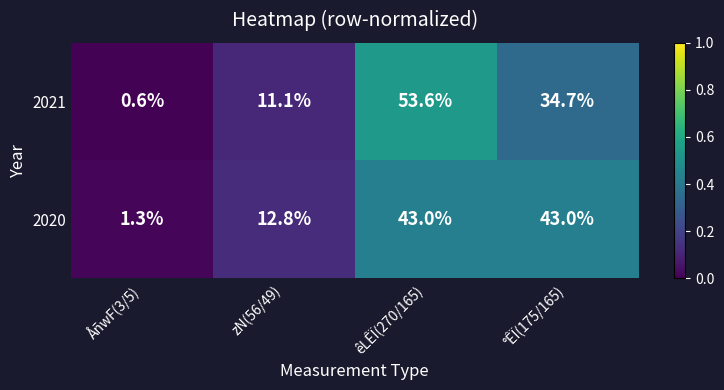

Reading left to right, what are all the values shown in this chart?

2021: ÅñwF(3/5)=0.6	zN(56/49)=11.1	êLÊÏ(270/165)=53.6	°ÊÏ(175/165)=34.7
2020: ÅñwF(3/5)=1.3	zN(56/49)=12.8	êLÊÏ(270/165)=43.0	°ÊÏ(175/165)=43.0